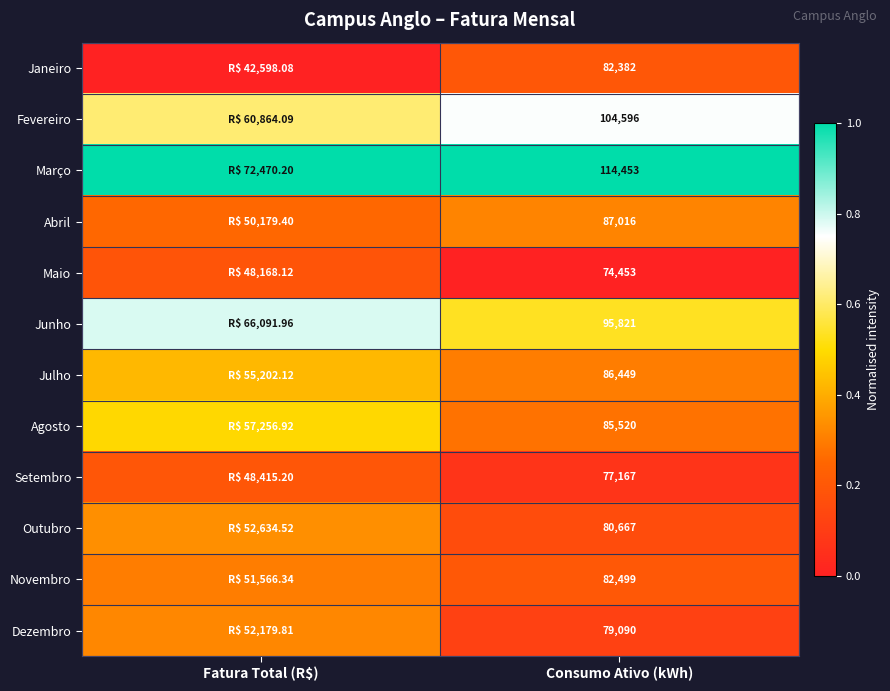

Between Fatura Total (R$) and Consumo Ativo (kWh), which is larger?

Consumo Ativo (kWh)